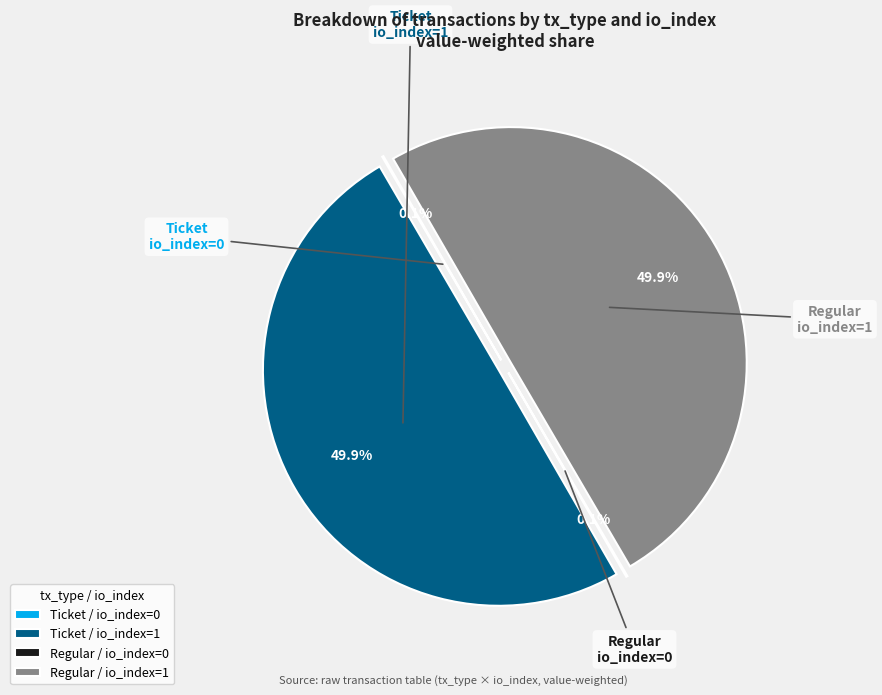

What percentage do Regular / io_index=1 and Ticket / io_index=1 together represent?

99.8%